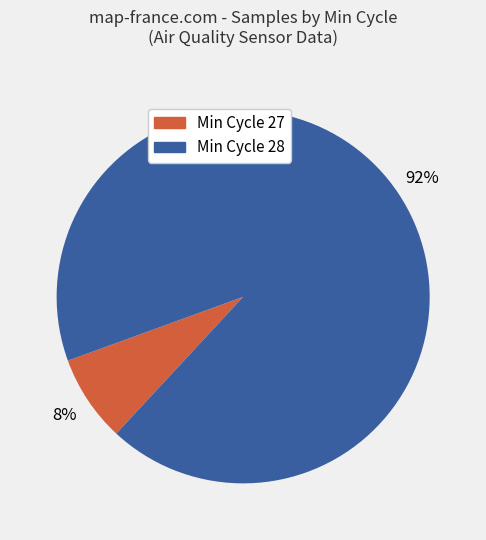

Does any single category account for the majority?

Yes